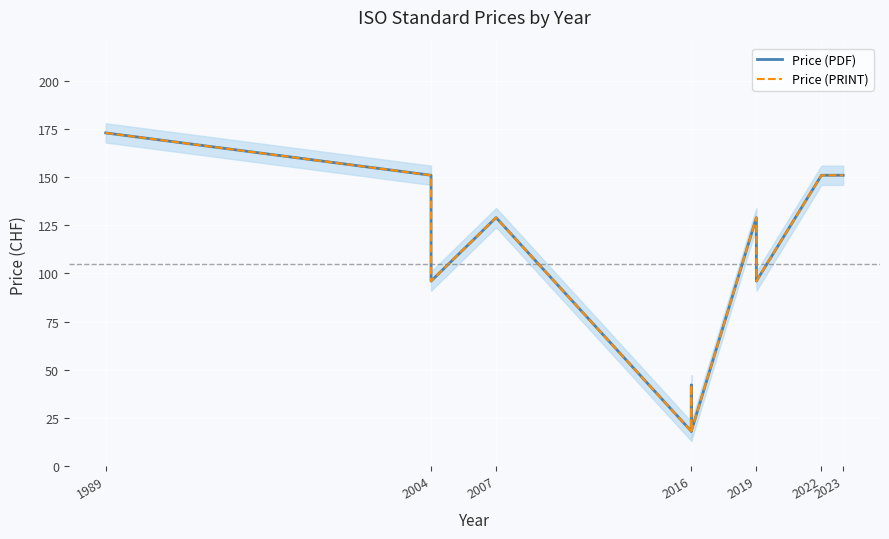

What is the label of the 10th point from the right?

2004